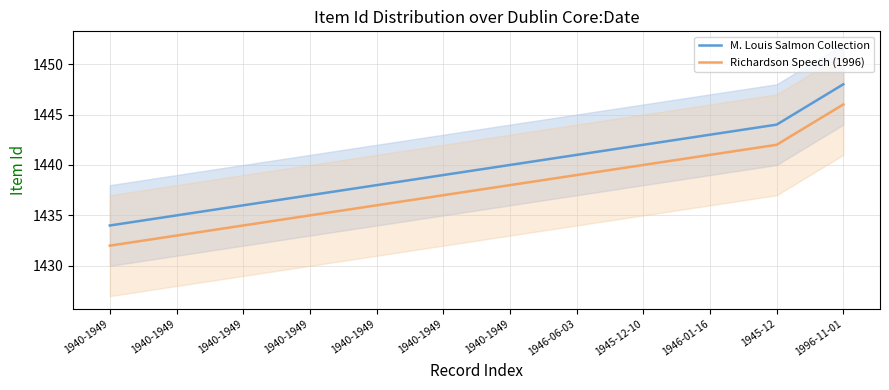

Reading left to right, what are all the values shown in this chart?

M. Louis Salmon Collection: 1434	1435	1436	1437	1438	1439	1440	1441	1442	1443	1444	1448
Richardson Speech (1996): 1432	1433	1434	1435	1436	1437	1438	1439	1440	1441	1442	1446